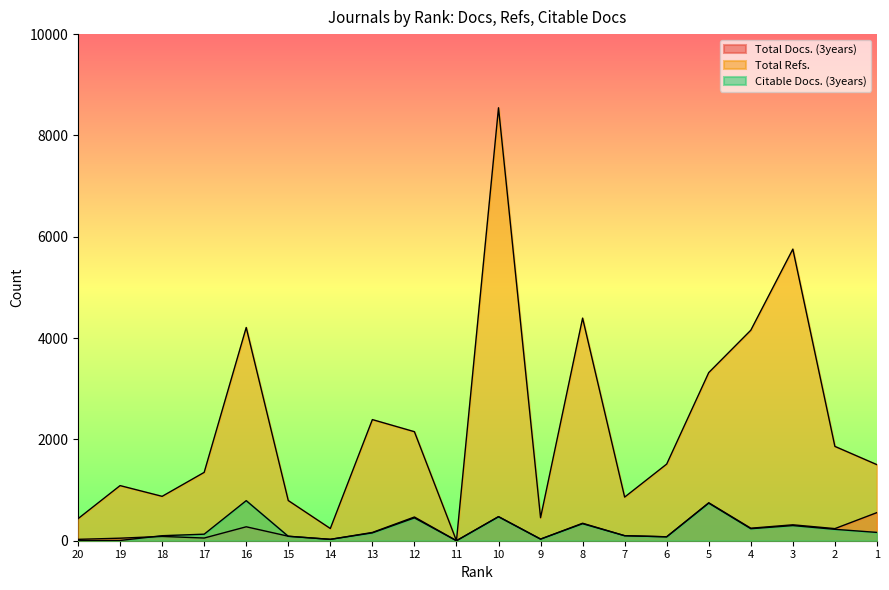

What is the maximum value for Total Refs.?

8546